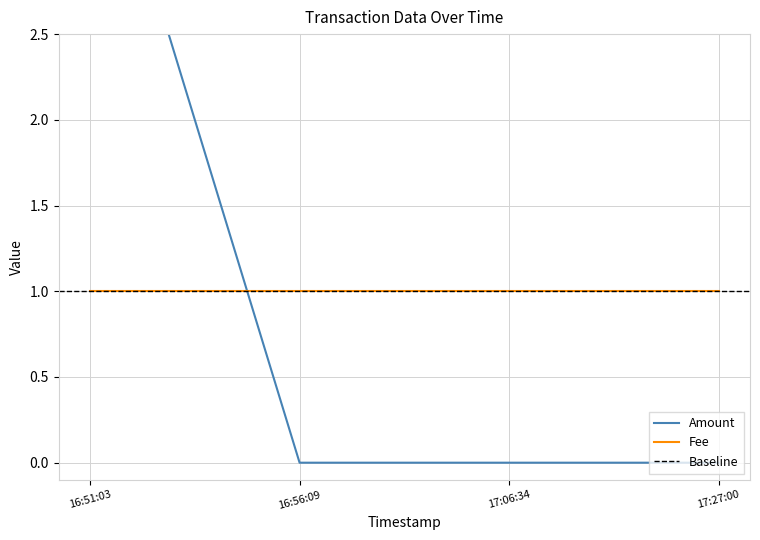

Reading left to right, what are all the values shown in this chart?

Amount: 2017-05-11 17:27:00=0	2017-05-11 17:06:34=0	2017-05-11 16:56:09=0	2017-05-11 16:51:03=4
Fee: 2017-05-11 17:27:00=1	2017-05-11 17:06:34=1	2017-05-11 16:56:09=1	2017-05-11 16:51:03=1